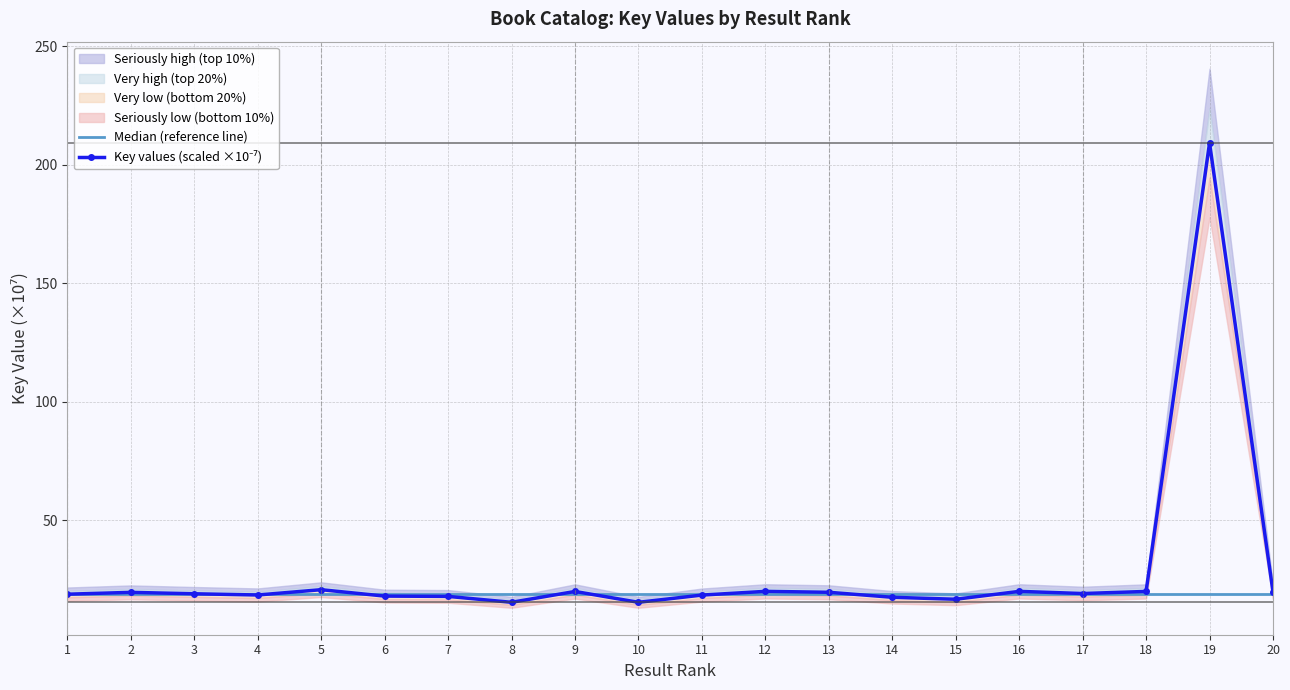

List the labels in order of Key values (scaled ×10⁻⁷) value, smallest first.

10, 8, 15, 14, 7, 6, 11, 4, 1, 3, 17, 2, 13, 20, 9, 18, 16, 12, 5, 19